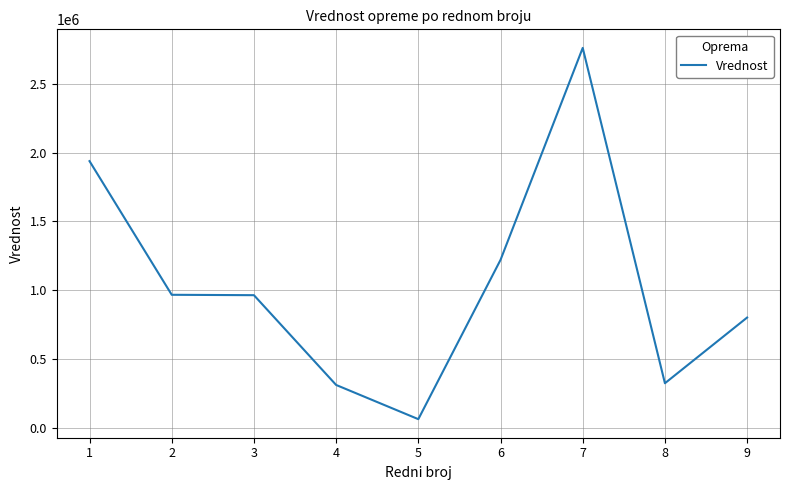

What is the change in value from 7 to 8?

-2435529.8